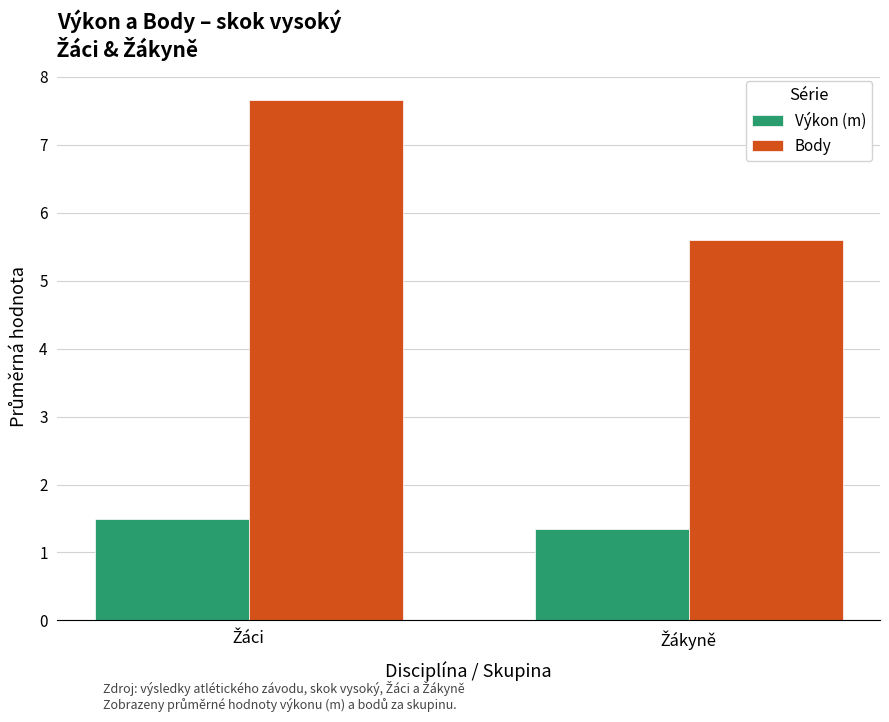

What is the average value of the Body series?

6.6